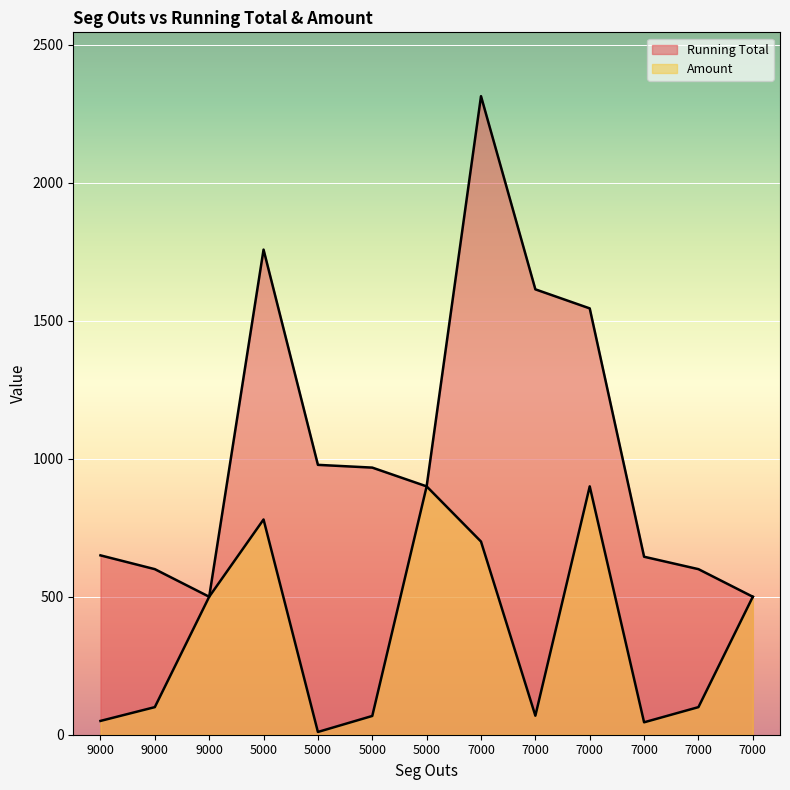

At which category is the sum across all series the highest?

7000